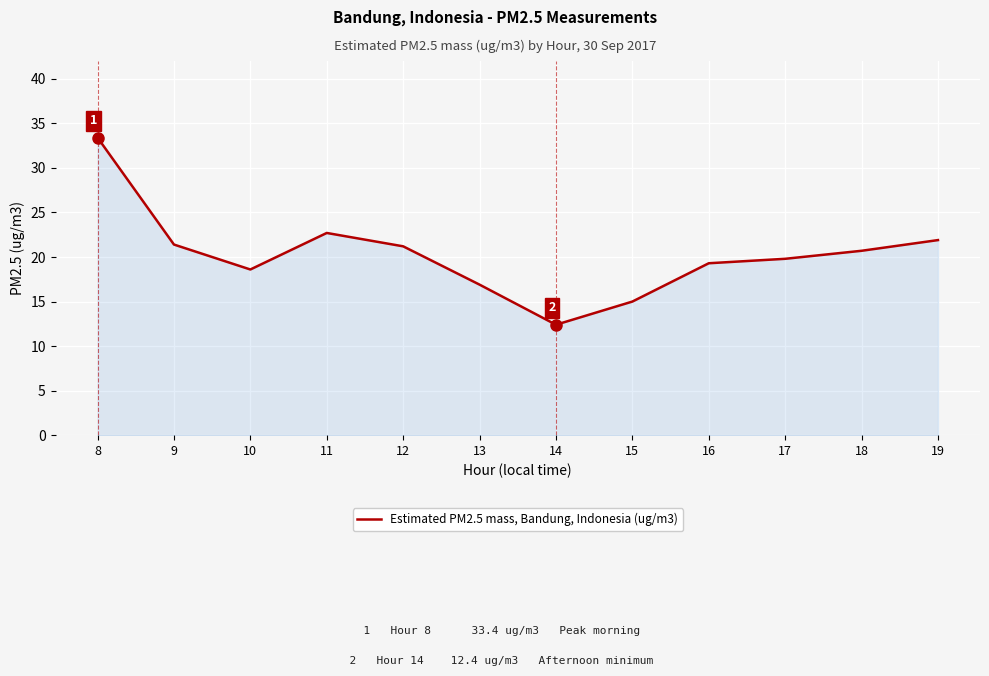

What is the difference between the values at 11 and 13?

5.8